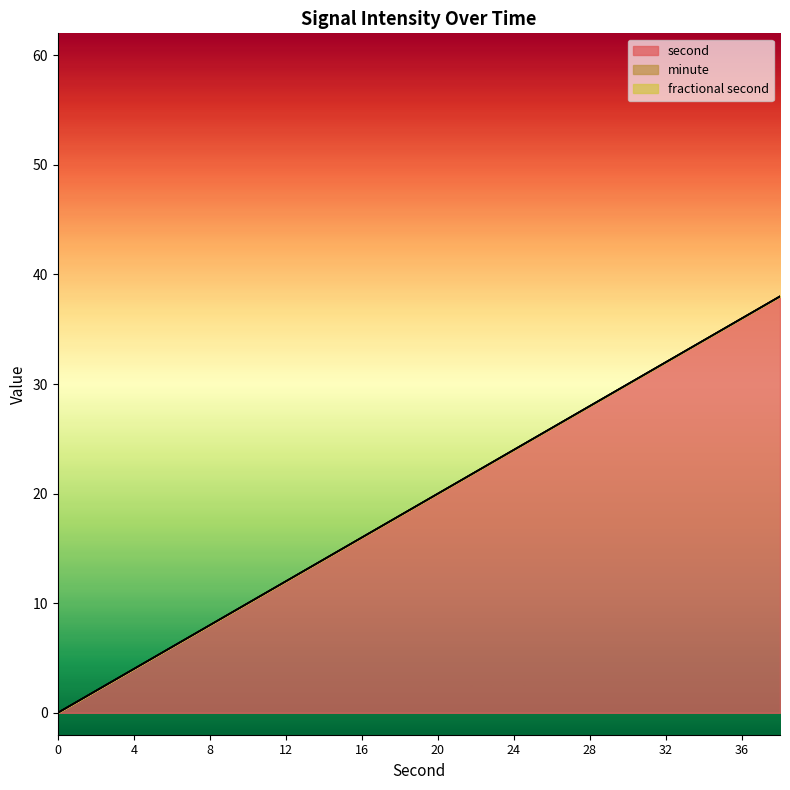

List the series in order of their peak value, highest first.

second, minute, fractional second